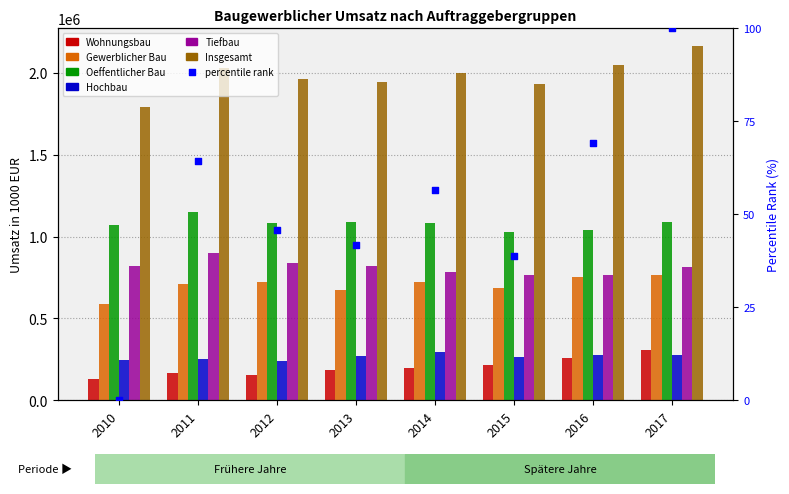

At how many categories does at least one series exceed 1490100?

8